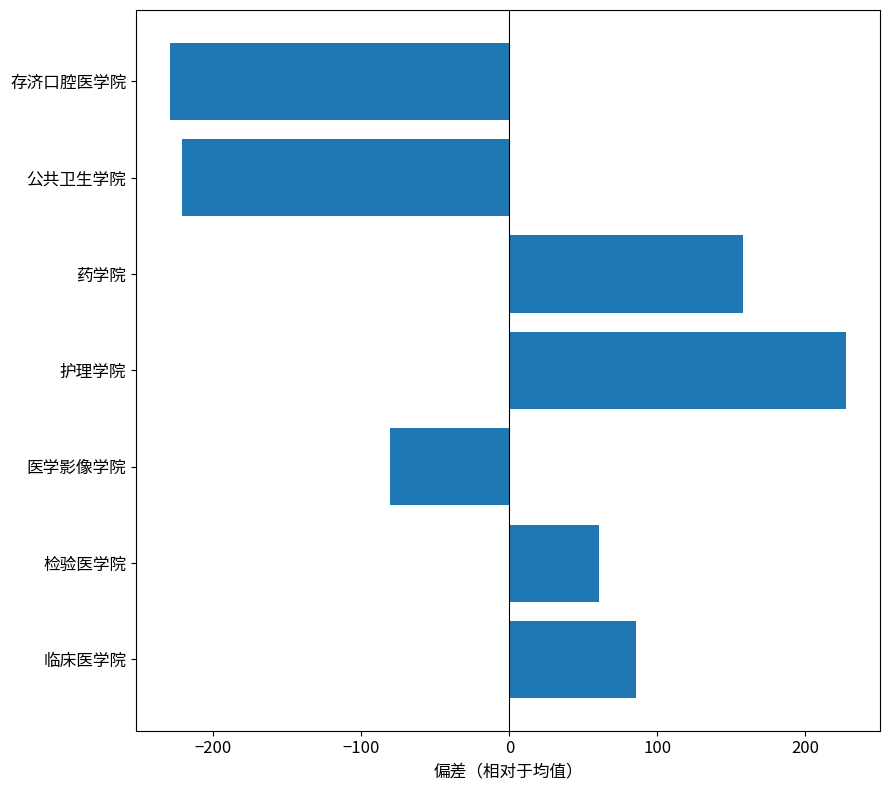

How many bars are there in total?

7